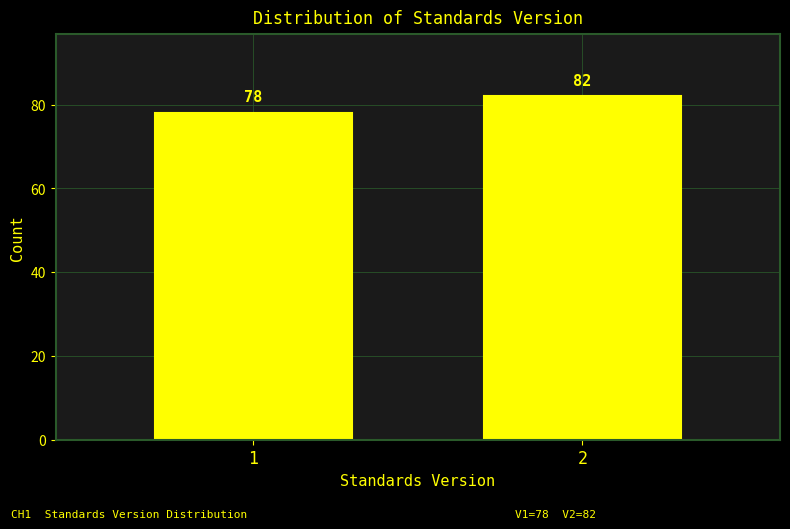

Reading left to right, extract all data points from this chart.

1=78	2=82